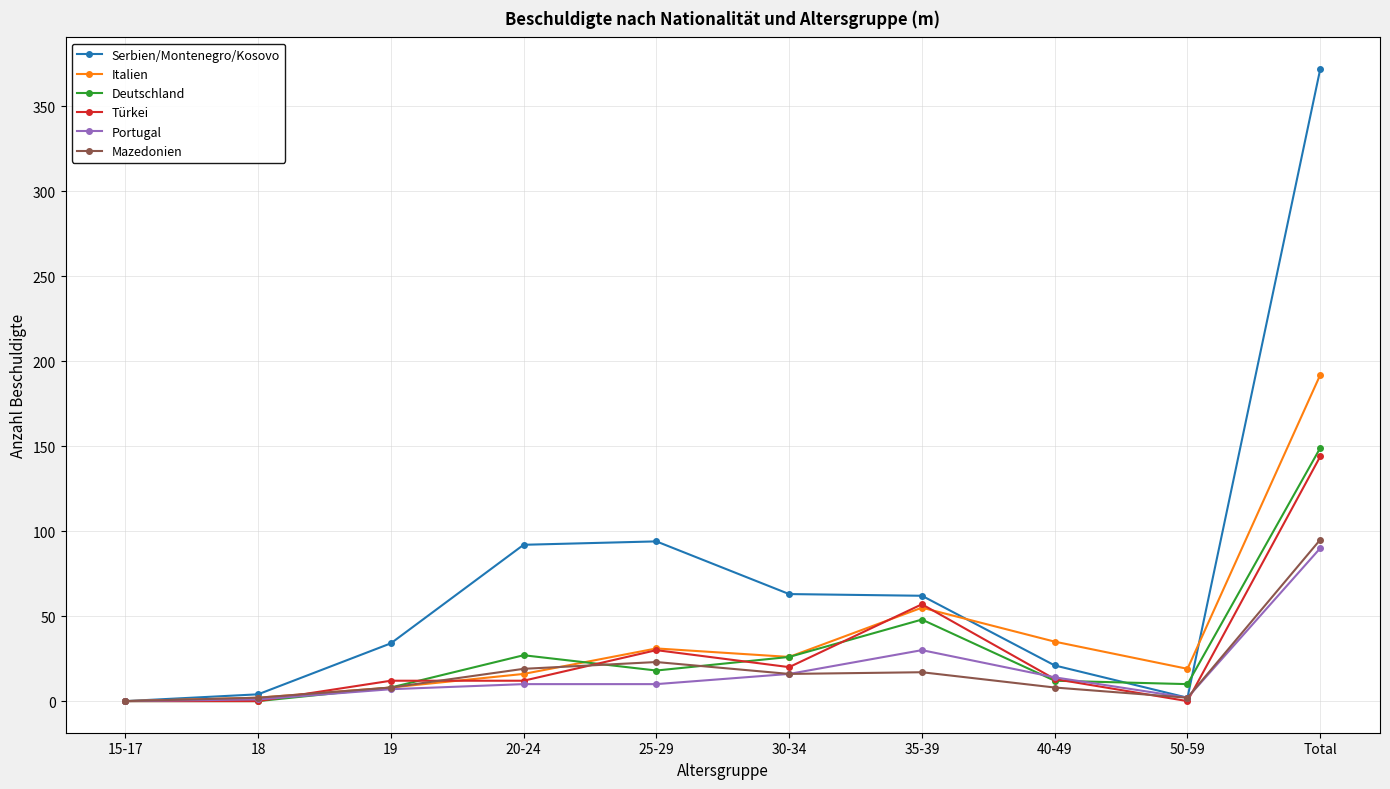

How many lines are shown in the chart?

6